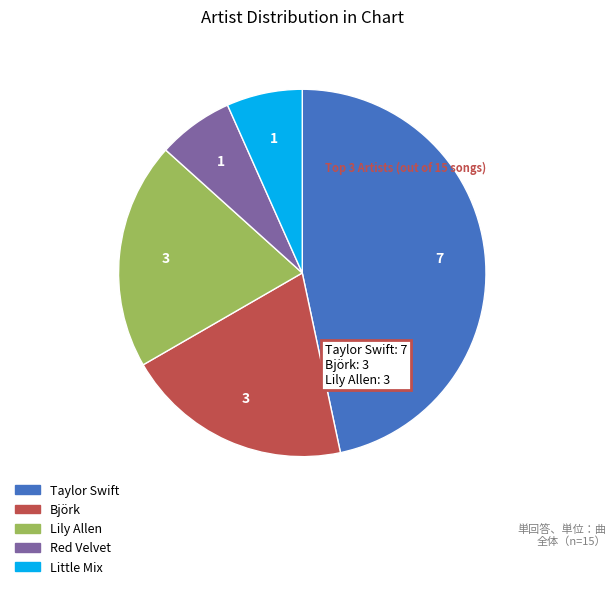

Count the number of slices in the pie.

5